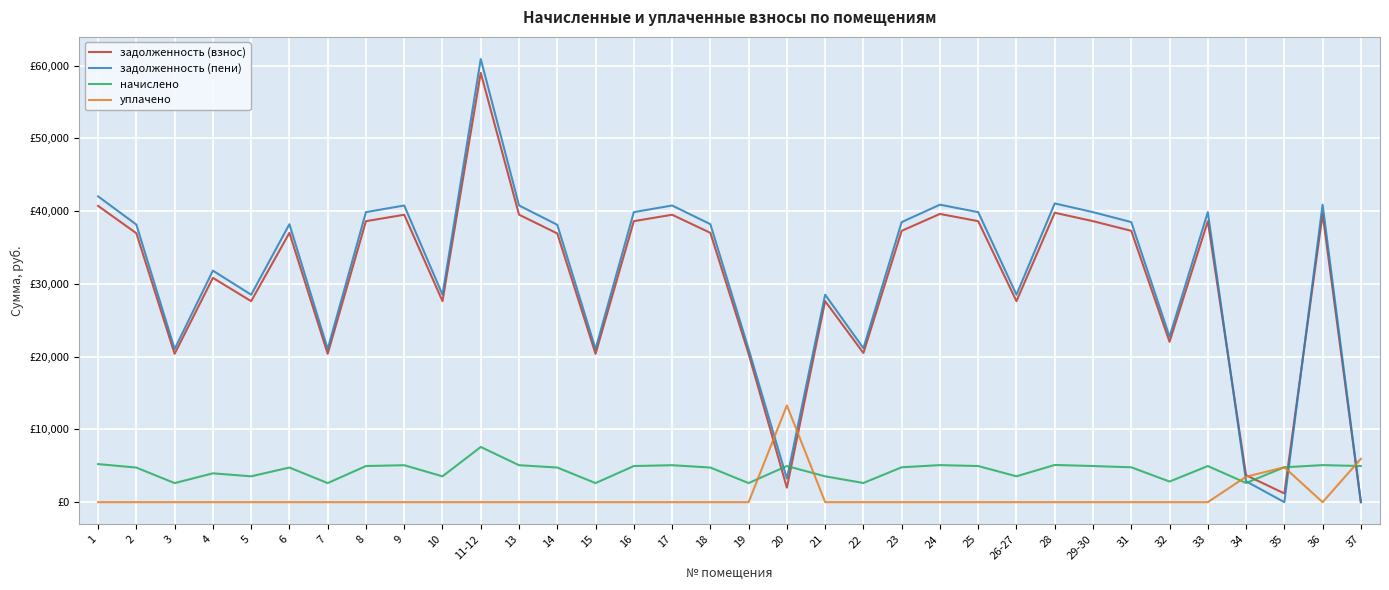

Between which two adjacent categories do задолженность (пени) and уплачено first intersect?

19 and 20